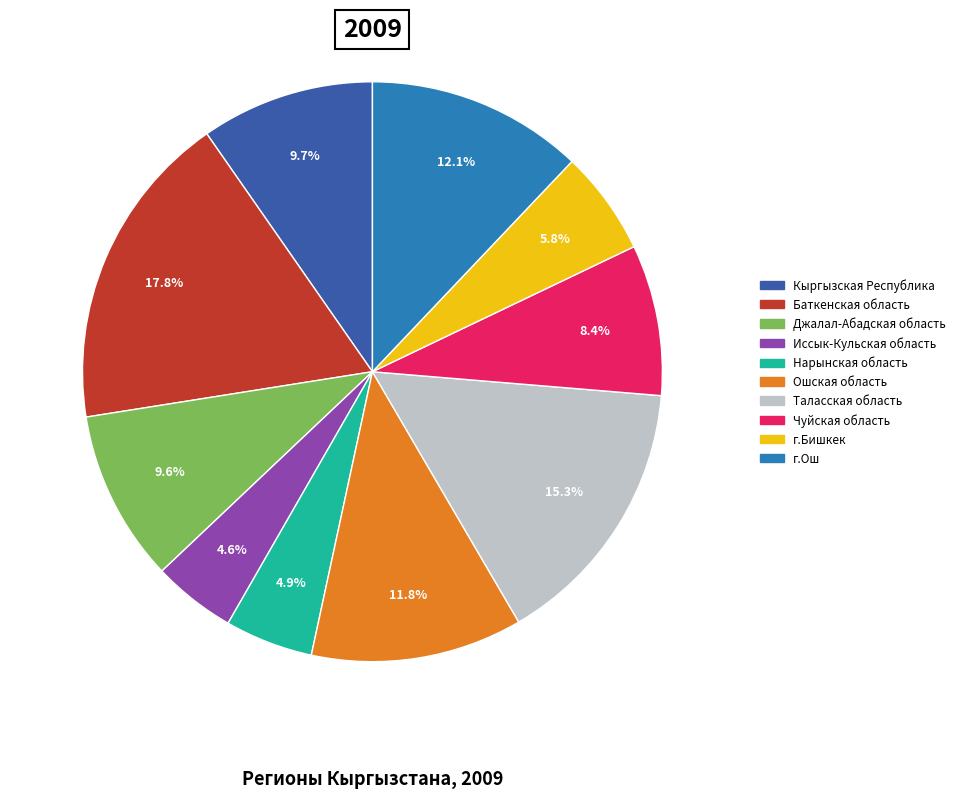

How much of the chart is everything except г.Ош?

87.9%